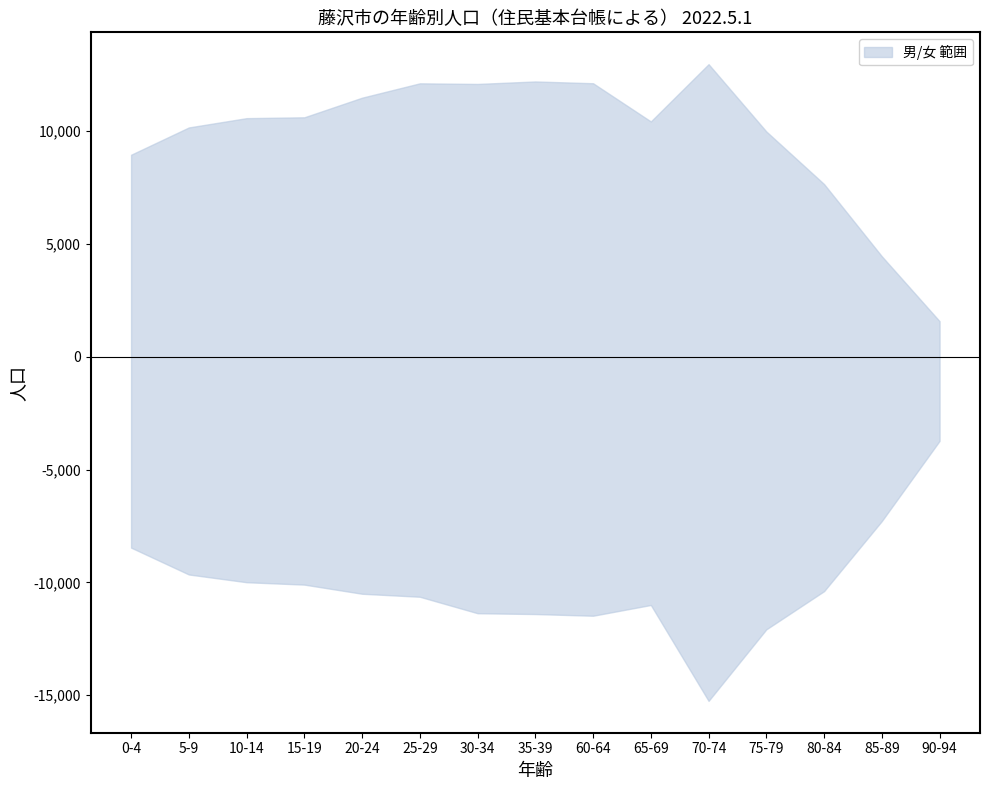

List the series in order of their overall mean, highest first.

女, 男